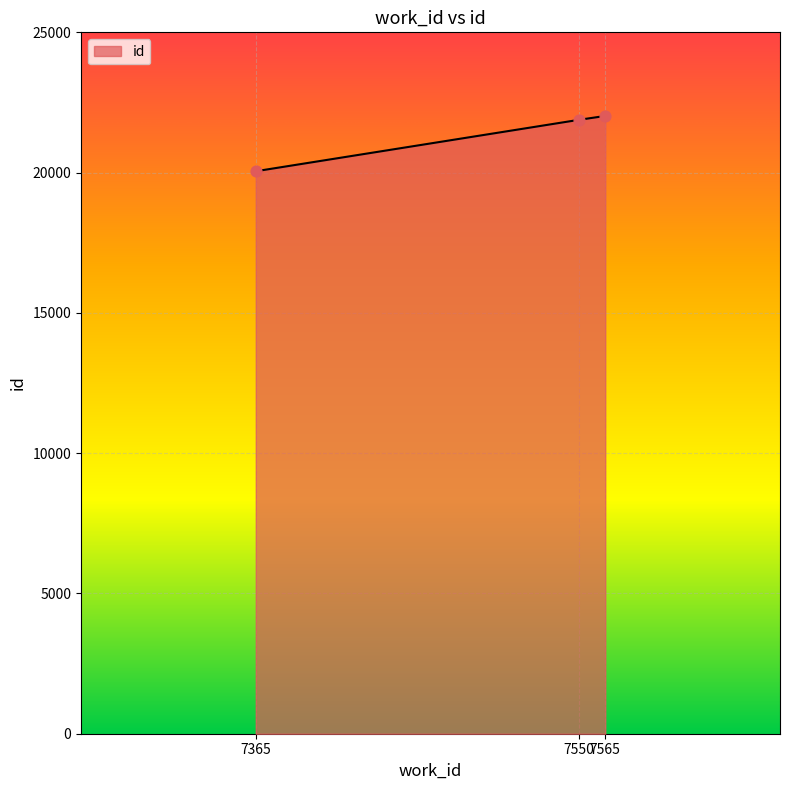

Approximately how many times larger is the value at 7365 compared to 7565?

0.9